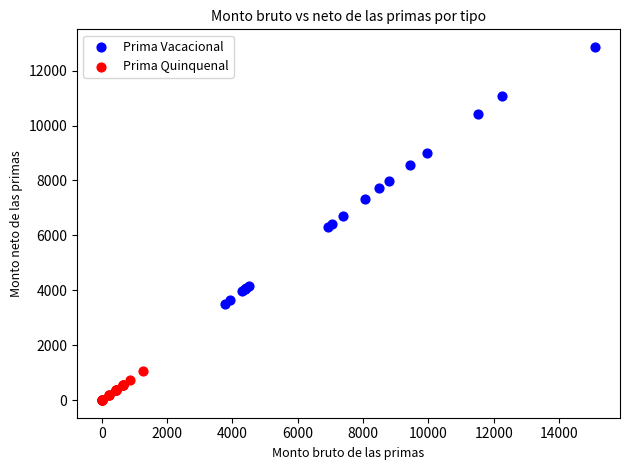

Which series reaches the maximum Y coordinate?

Prima Vacacional